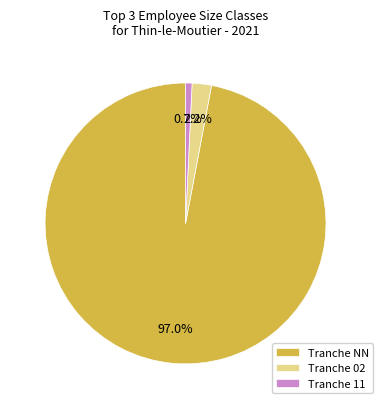

Which slice is the smallest?

Tranche 11